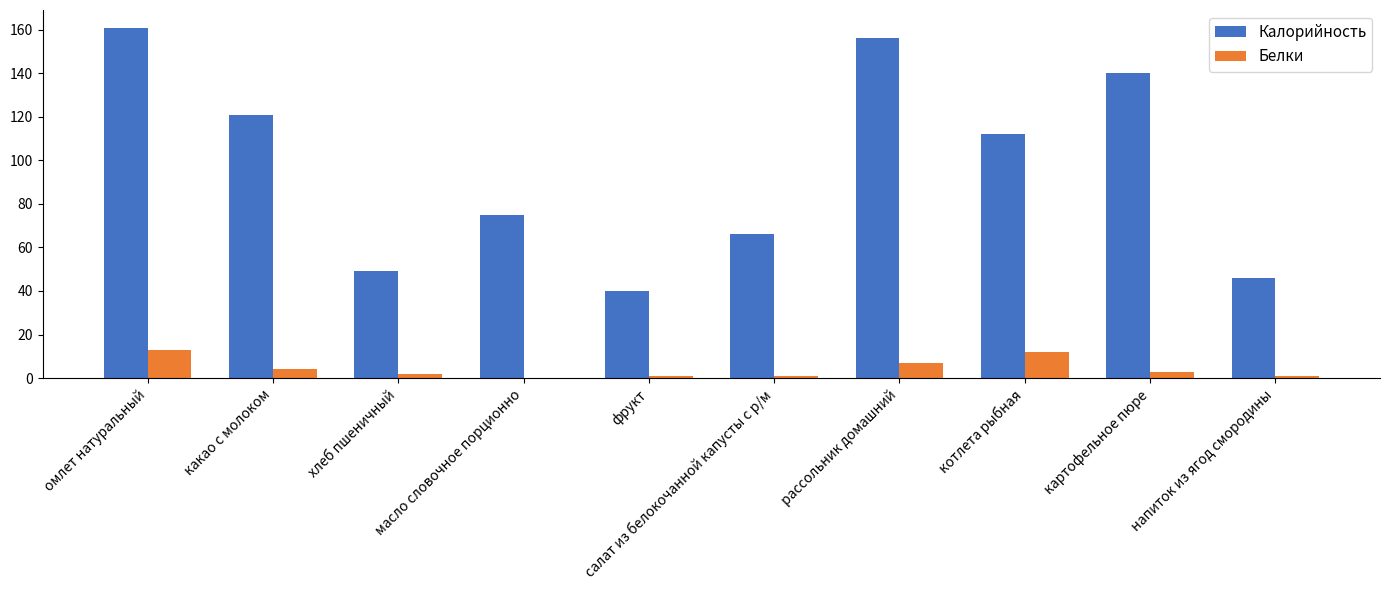

What are all the series names shown in the legend?

Калорийность, Белки